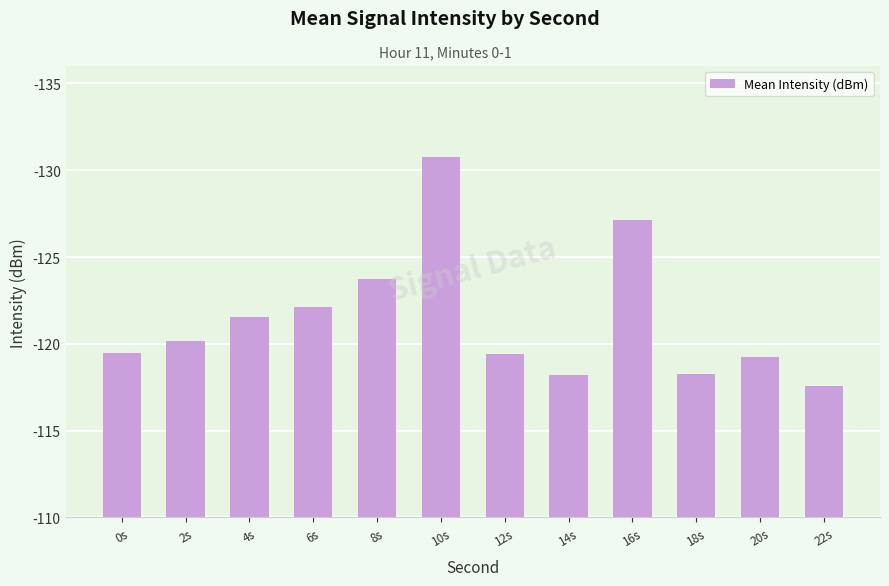

Rank the categories by value from lowest to highest.

22s, 14s, 18s, 20s, 12s, 0s, 2s, 4s, 6s, 8s, 16s, 10s